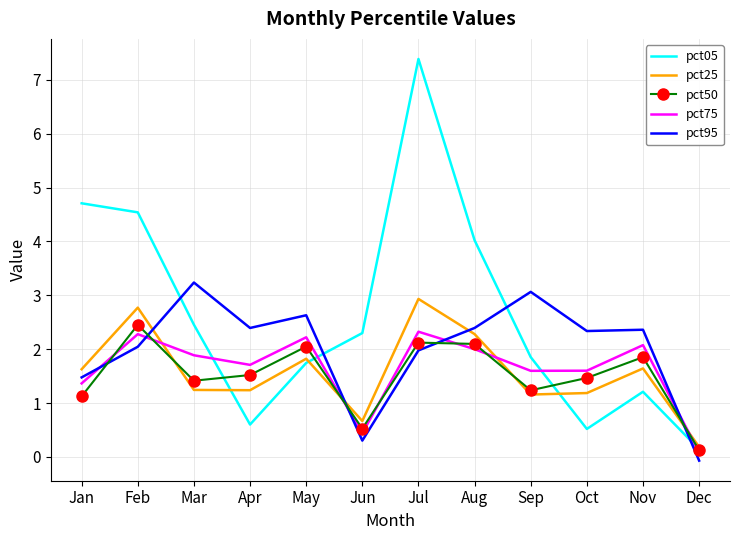

Is it true that pct95 equals 0.6 at Jul?

False